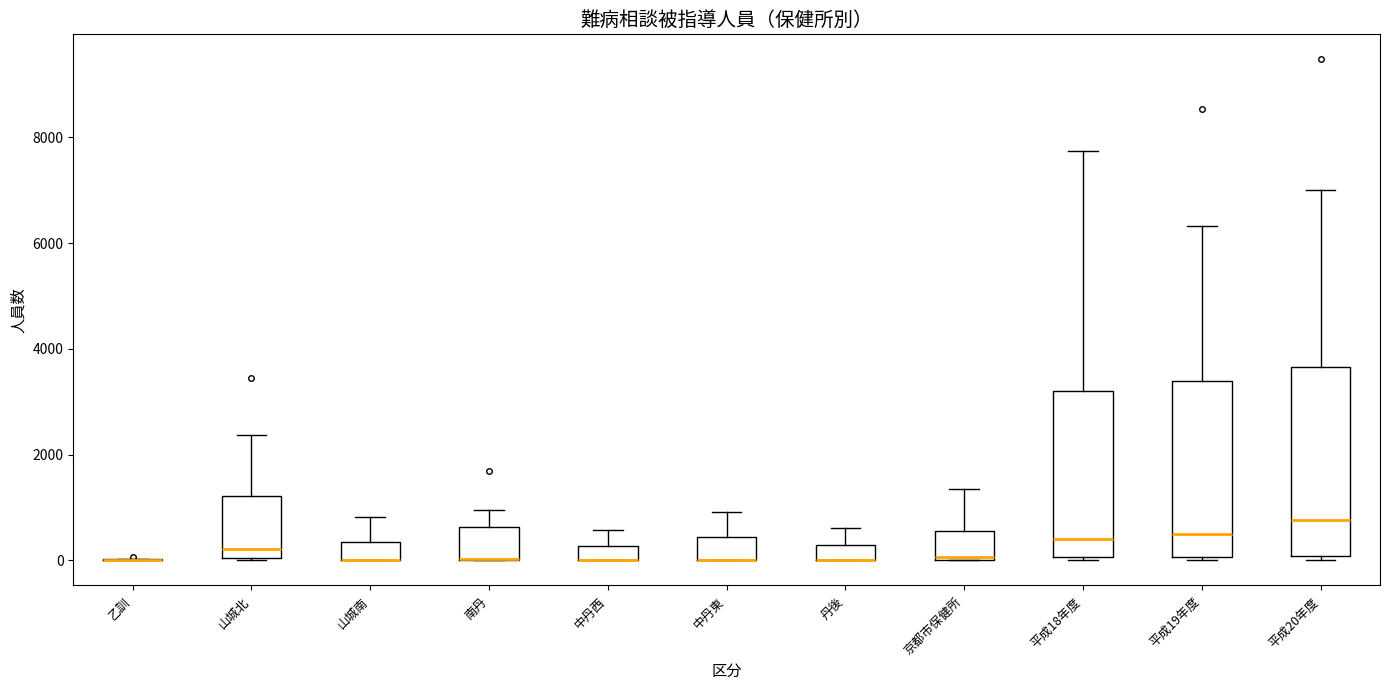

Where does the upper whisker of the box for 山城北 end on the y-axis? The values are not printed on the chart, so give them approximately, as read against the axis.

2400